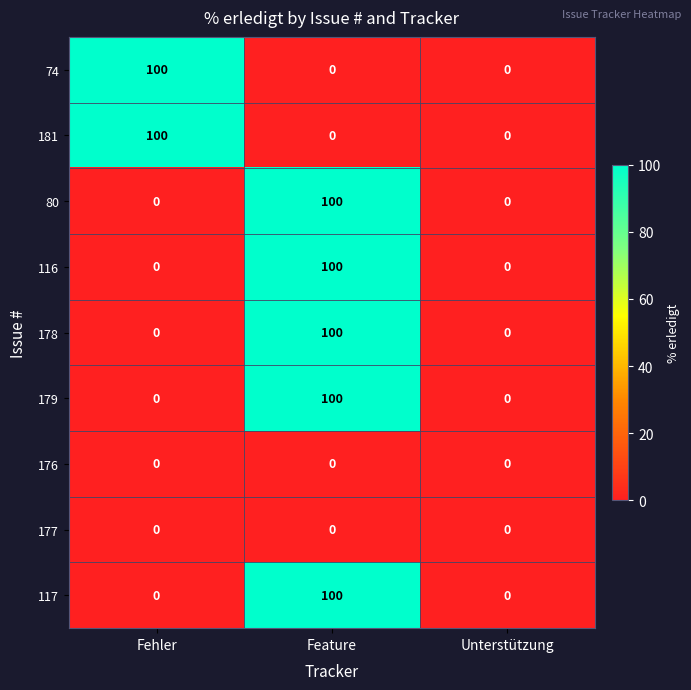

What is the maximum value for 179?

100